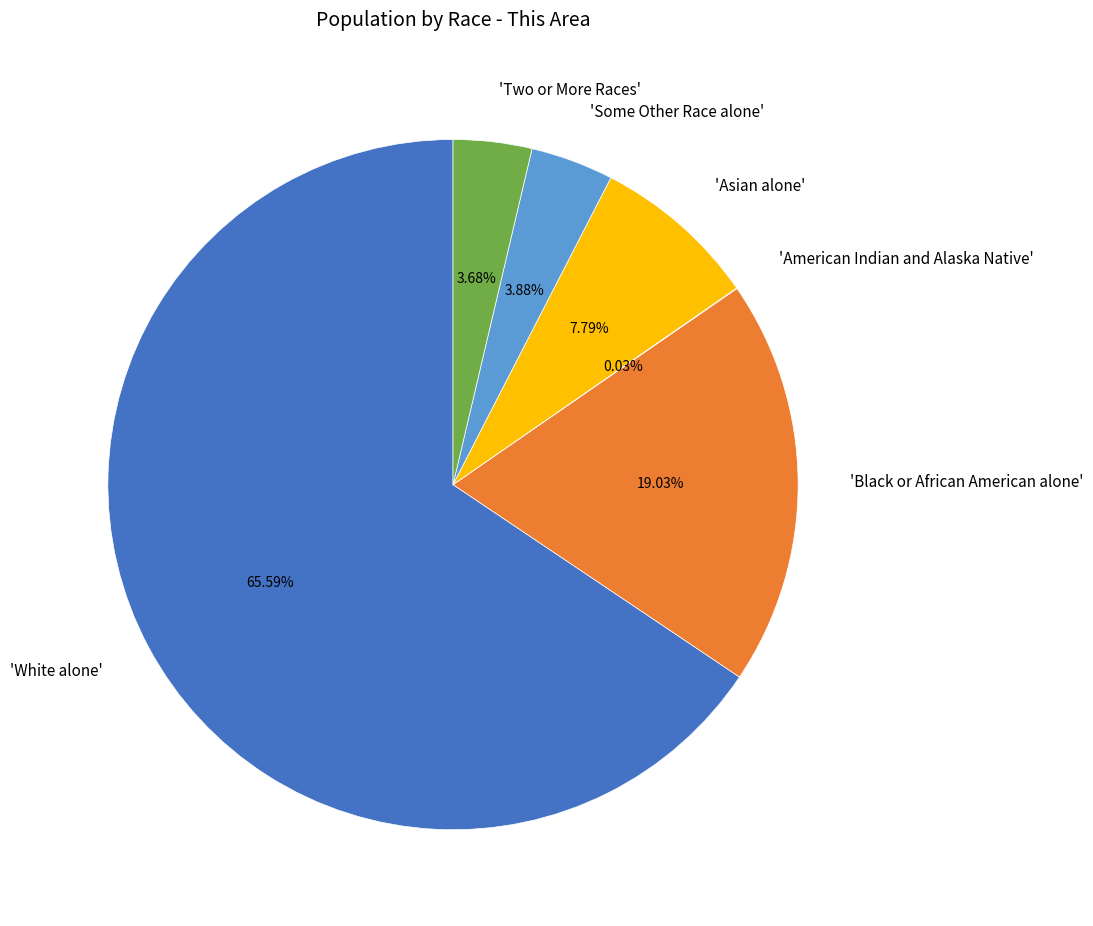

Which slice is the largest?

'White alone'